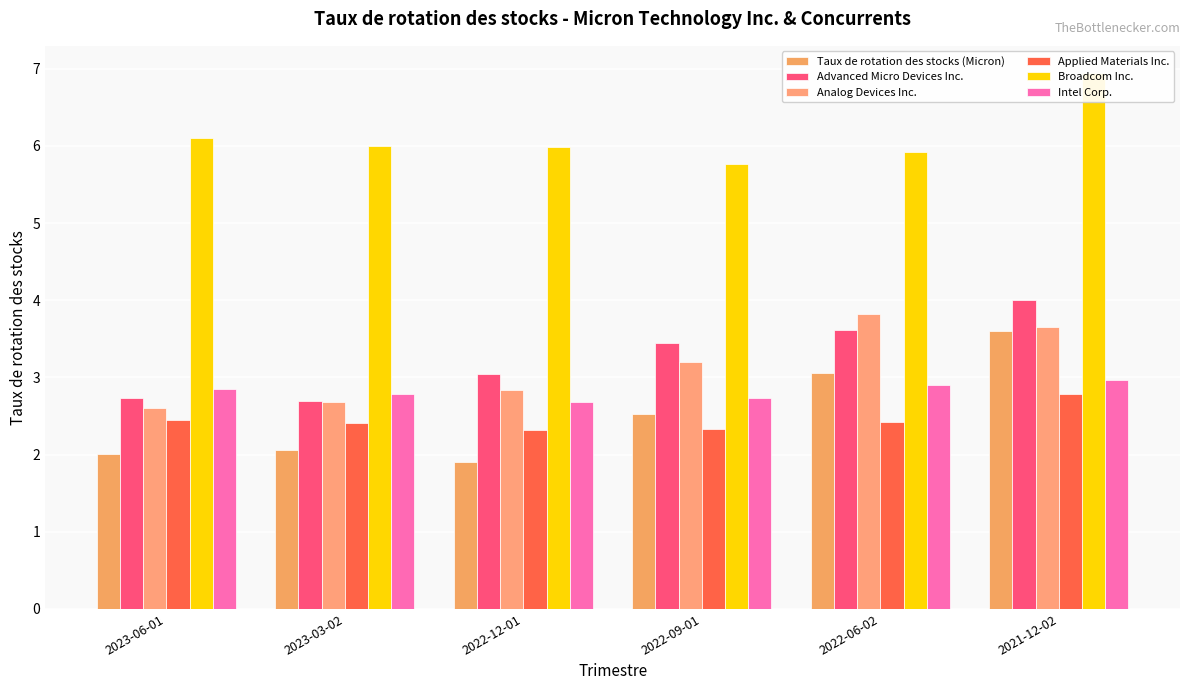

How many data points does each series have?

6